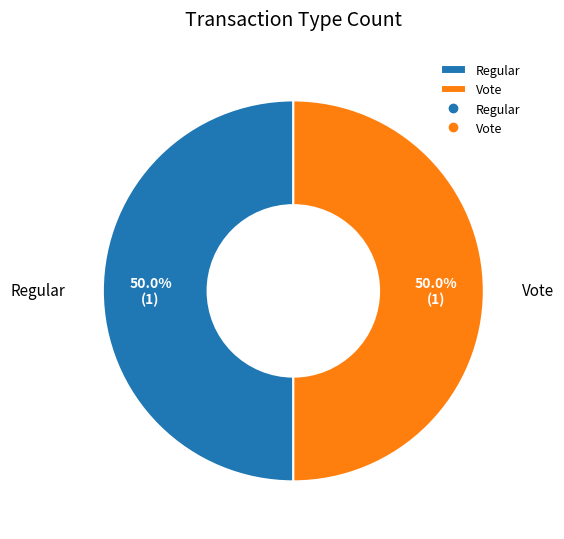

What is the total percentage of Vote and Regular?

100.0%